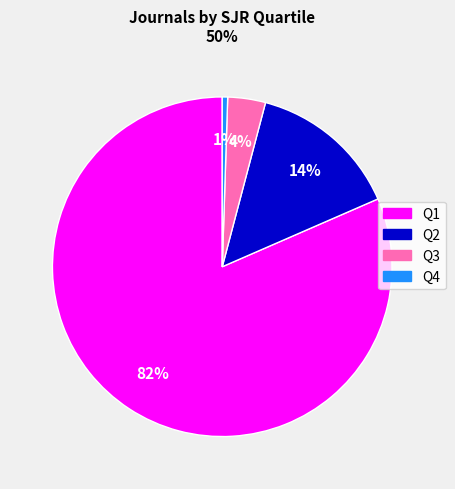

Is it true that Q3 is 10% of the pie?

False